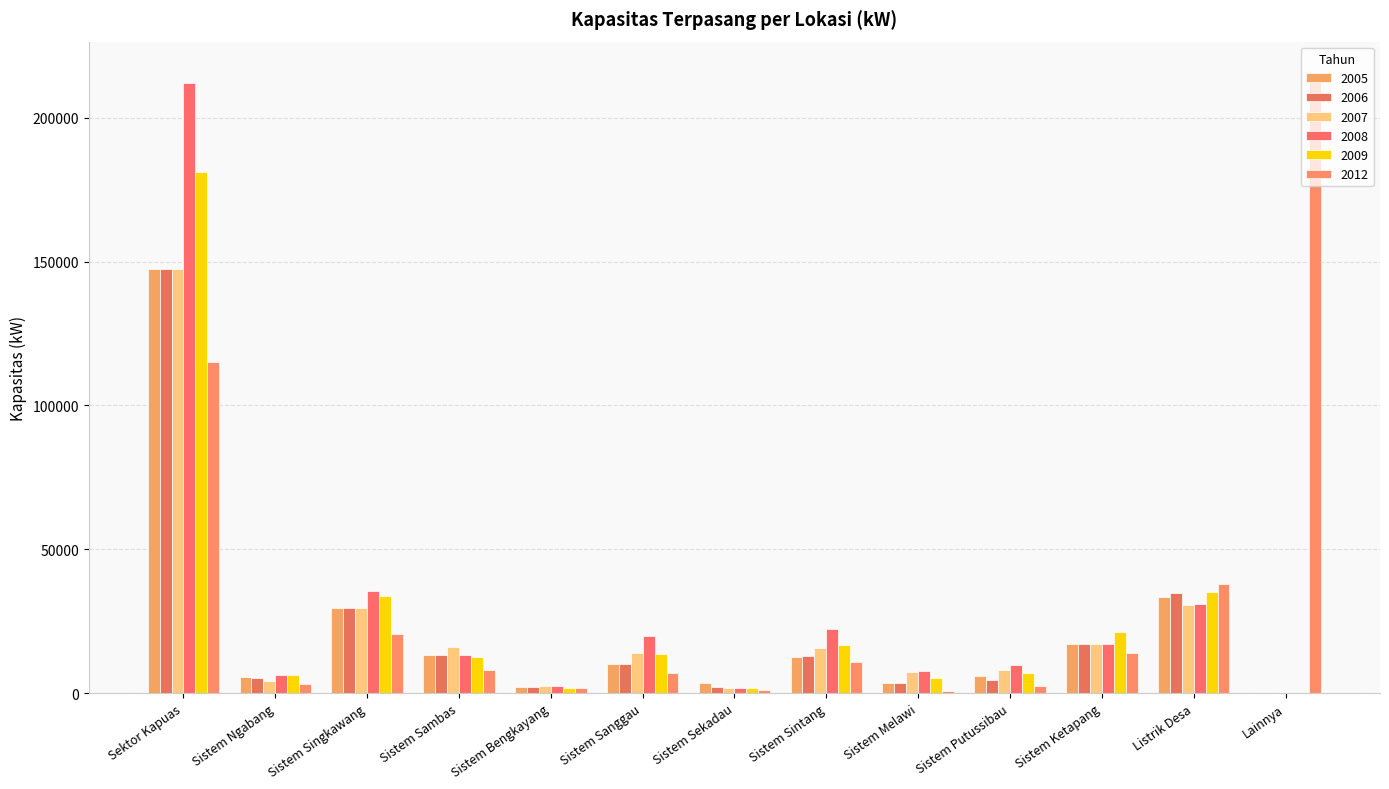

Which label corresponds to the largest value in the chart?

Lainnya